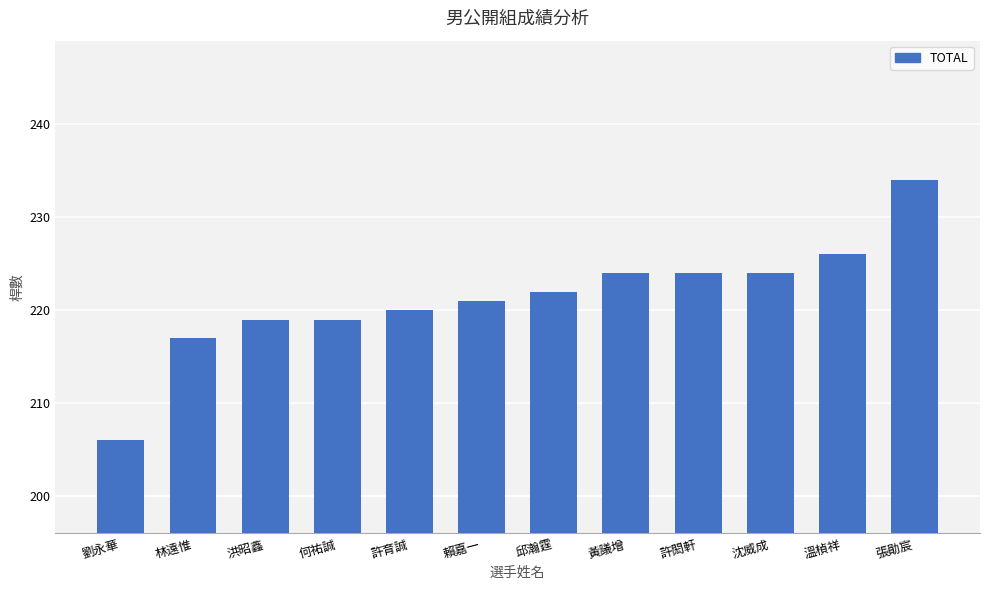

What is the greatest value displayed?

234